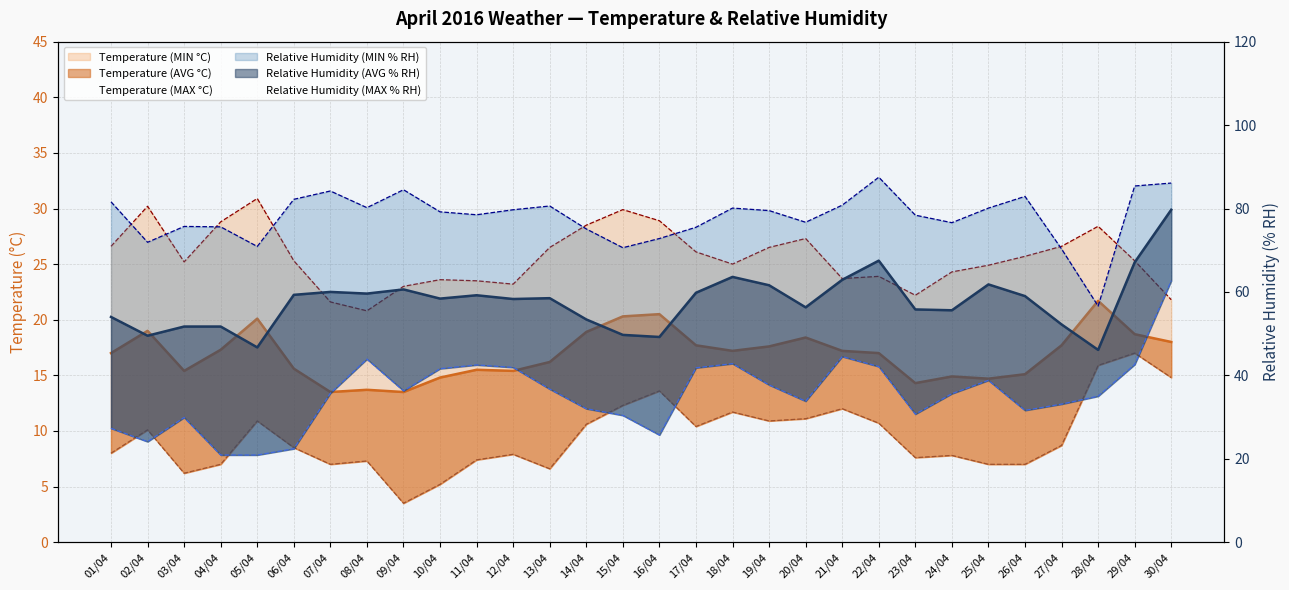

What is the difference between the maximum and minimum values in the Temperature (MIN °C) series?

13.5